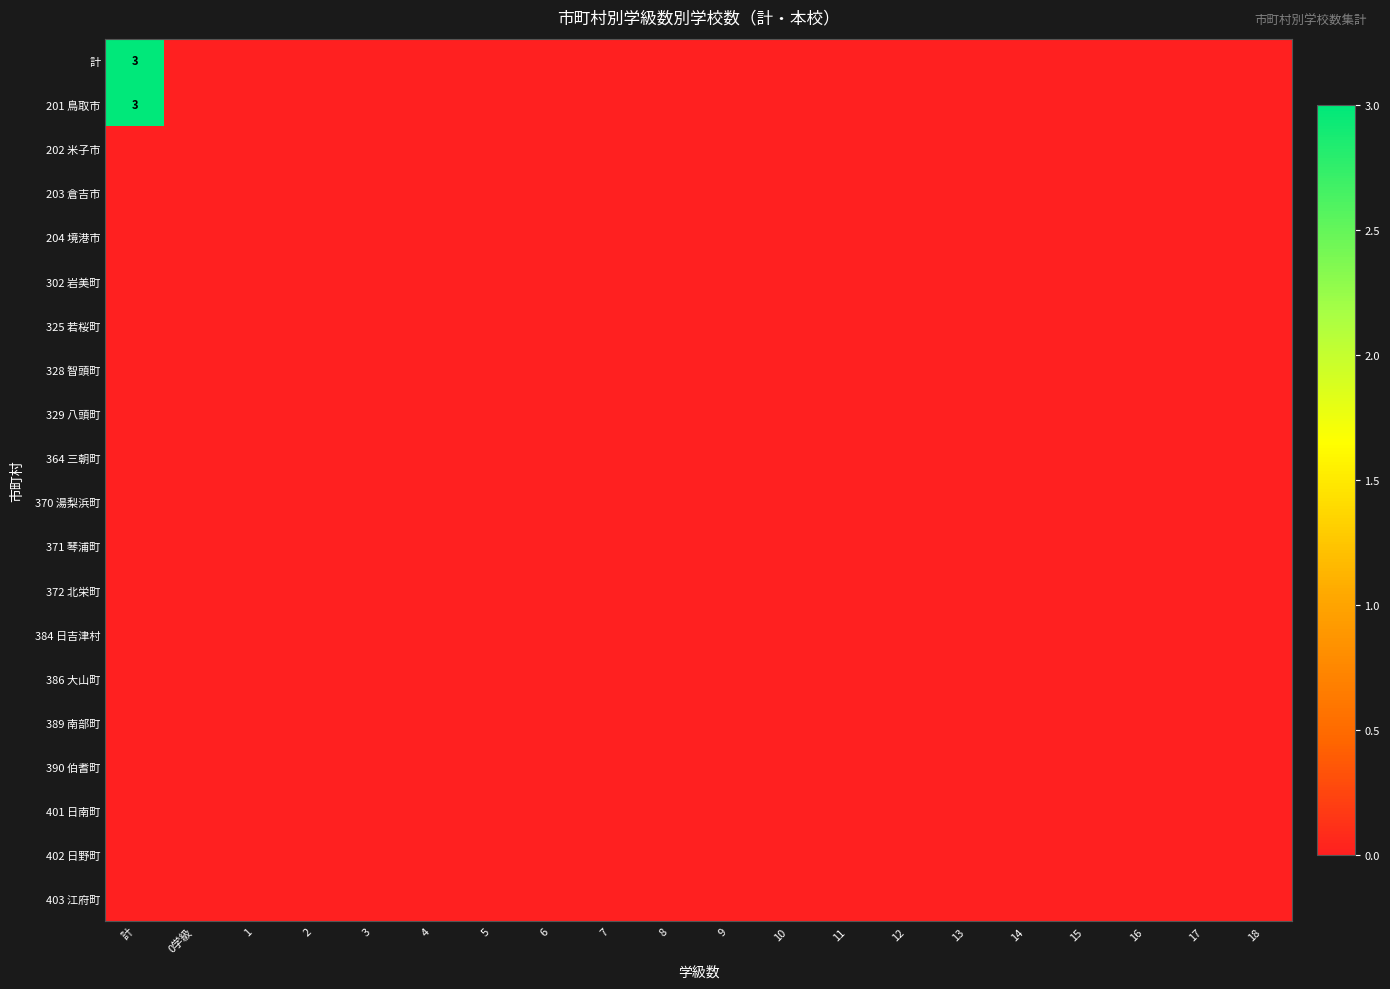

The 371 琴浦町 series shows 0 at 11. True or false?

True